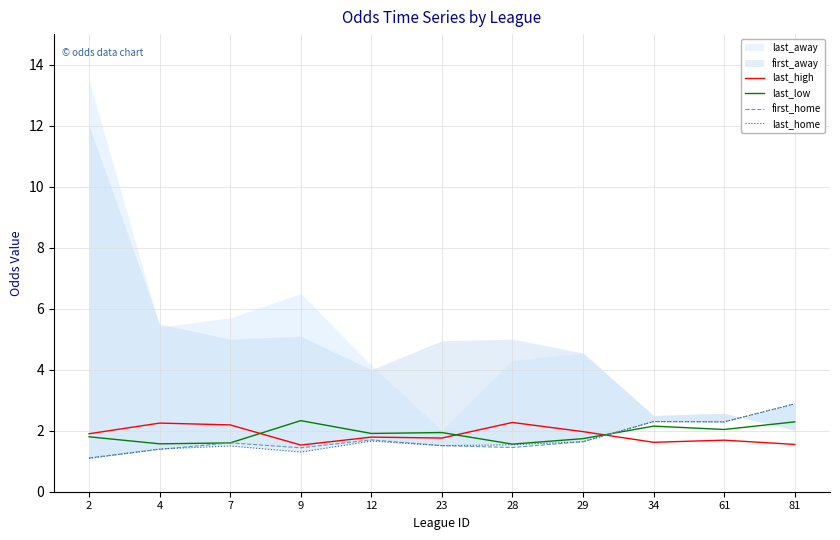

Rank the categories by first_home value from highest to lowest.

81, 34, 61, 12, 29, 7, 23, 28, 9, 4, 2